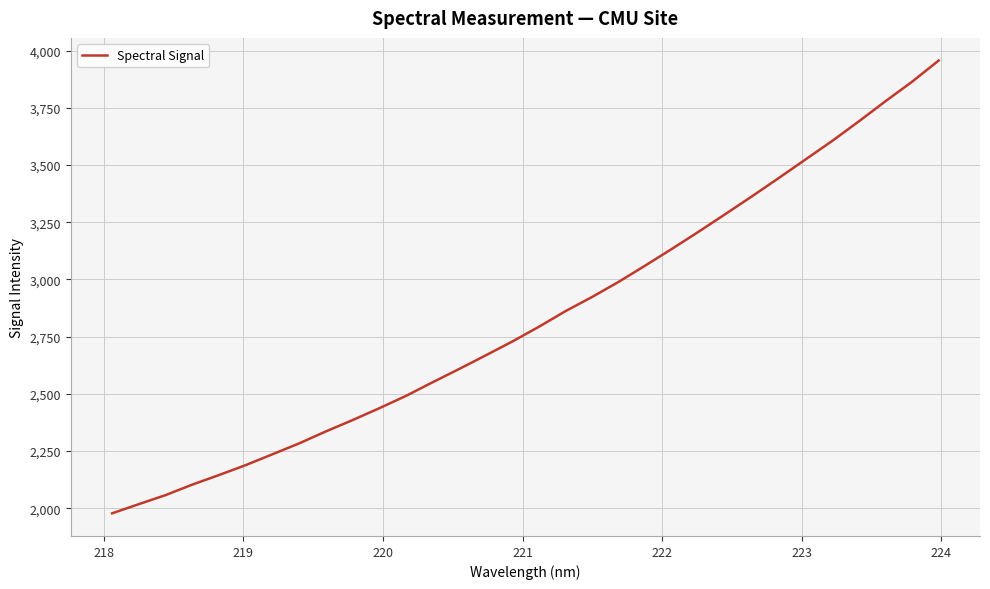

What is the minimum value shown in the chart?

1977.5